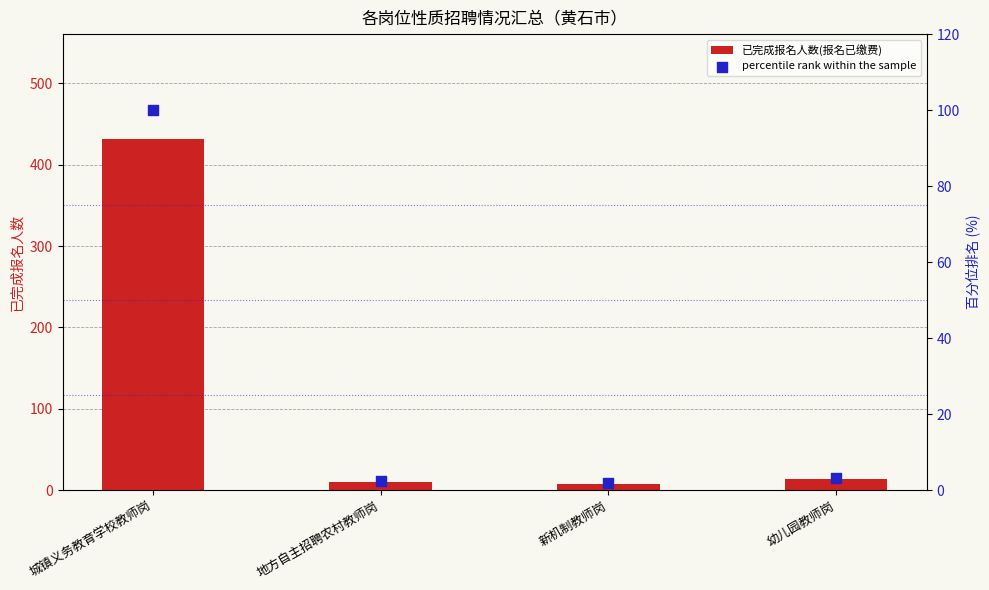

Which series contains the highest Y value?

已完成报名人数(报名已缴费)